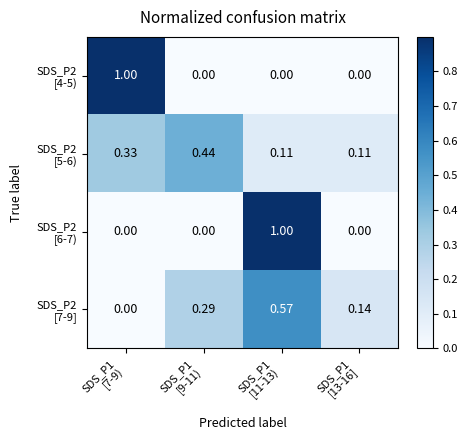

Between SDS_P1 [7-9) and SDS_P1 [9-11), which series saw the biggest shift?

SDS_P2 [4-5)